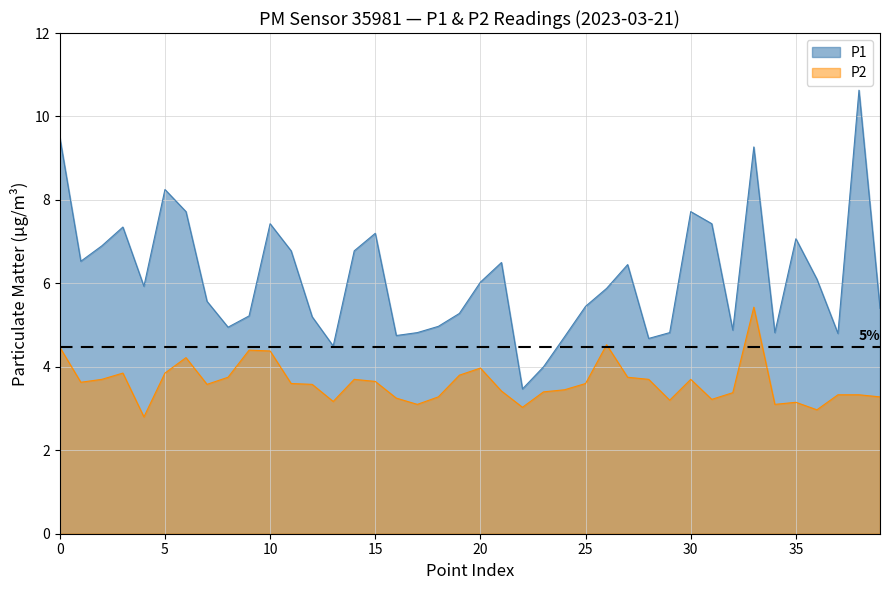

Rank the series by their average value, from lowest to highest.

P2, P1